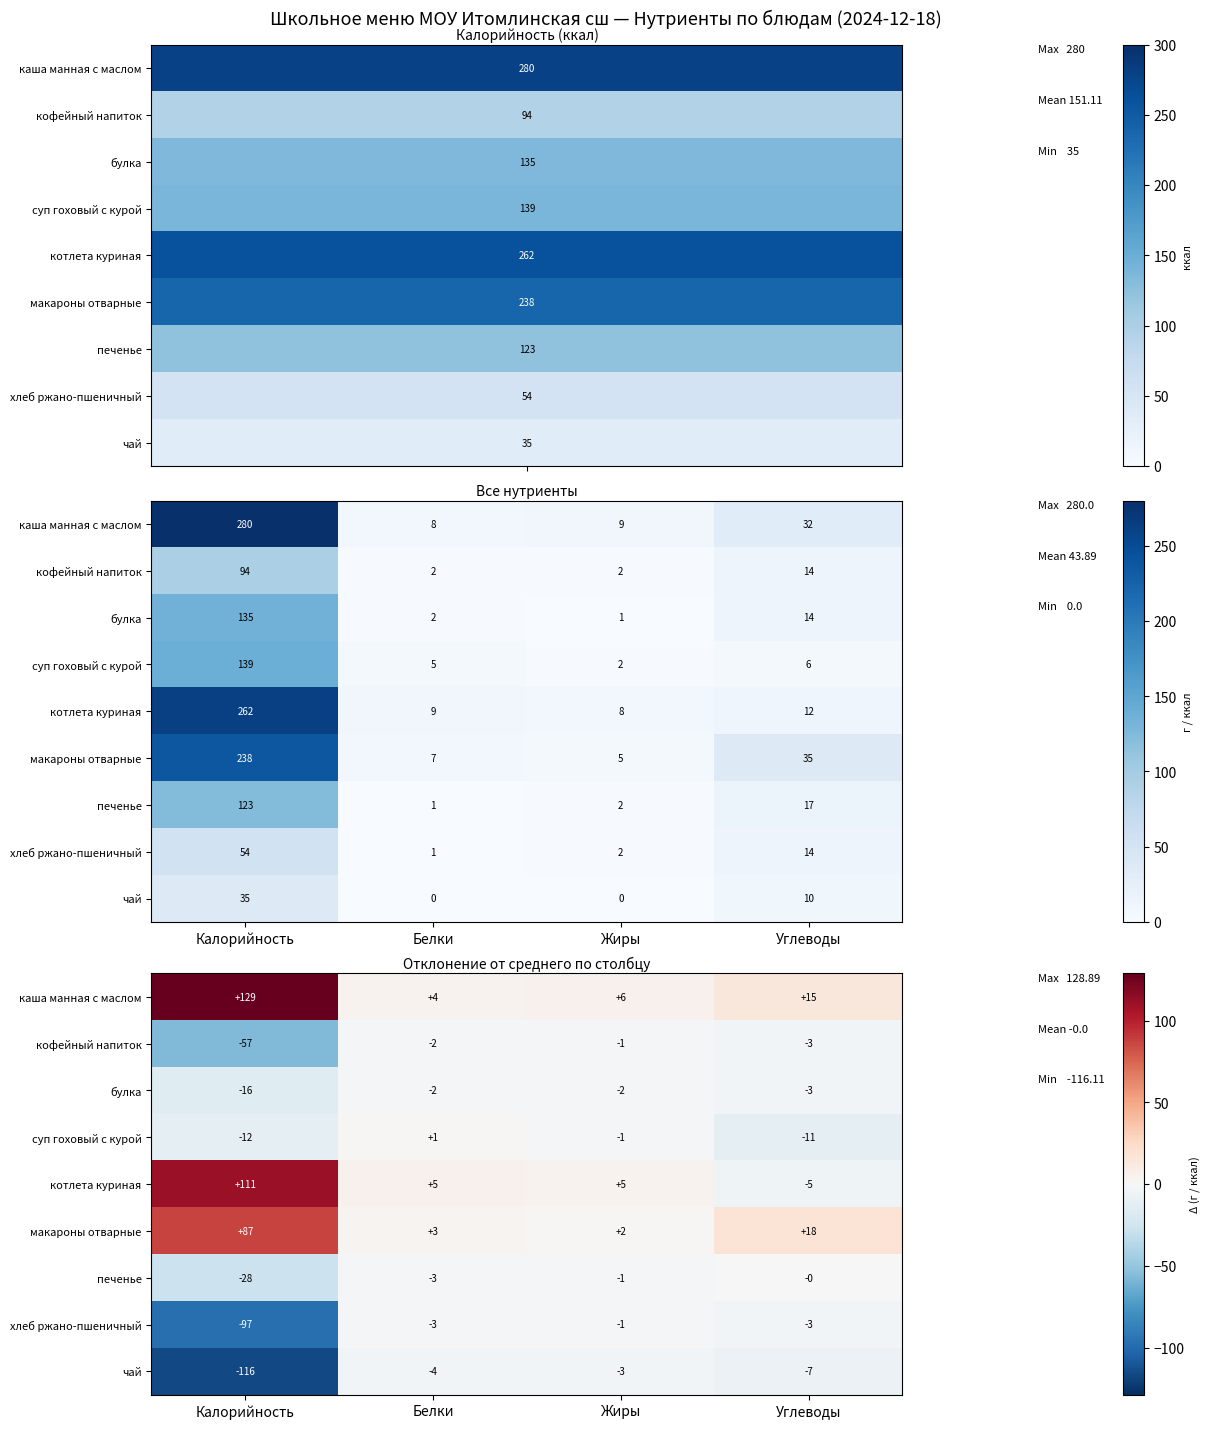

How many distinct data groups are displayed?

9